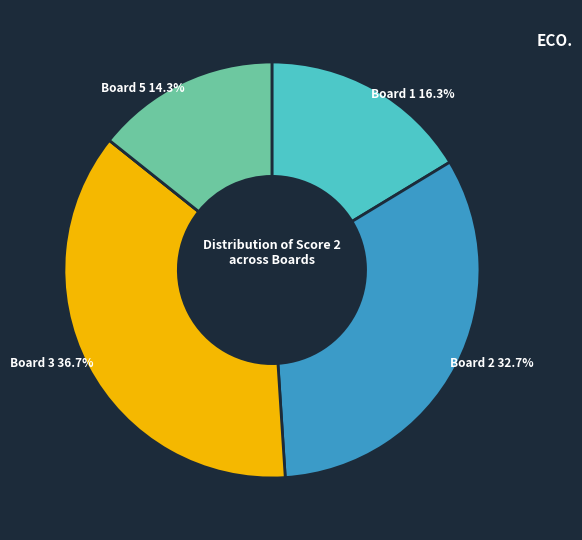

Is there a majority slice in this chart?

No